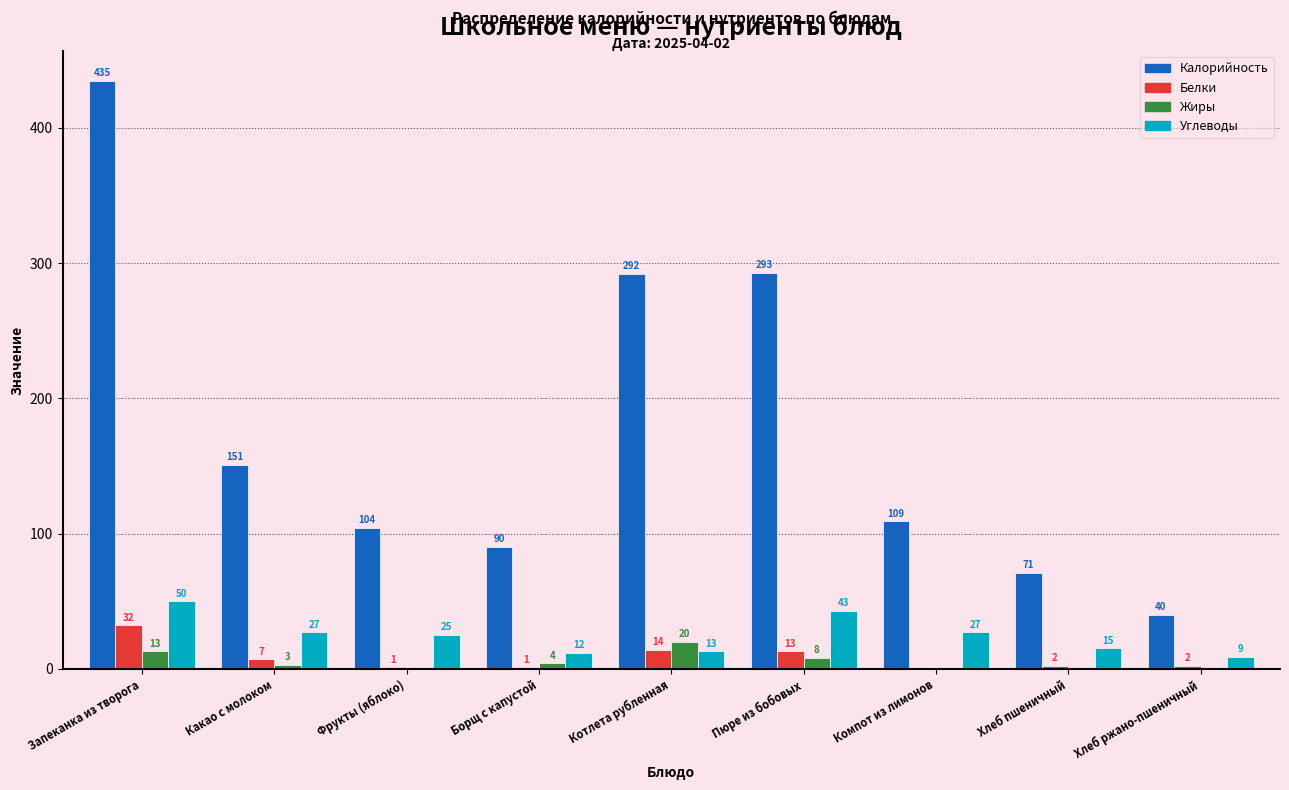

Reading left to right, what are all the values shown in this chart?

Калорийность: Запеканка из творога=435	Какао с молоком=151	Фрукты (яблоко)=104	Борщ с капустой=90	Котлета рубленная=292	Пюре из бобовых=293	Компот из лимонов=109	Хлеб пшеничный=71	Хлеб ржано-пшеничный=40
Белки: Запеканка из творога=32	Какао с молоком=7	Фрукты (яблоко)=1	Борщ с капустой=1	Котлета рубленная=14	Пюре из бобовых=13	Компот из лимонов=0	Хлеб пшеничный=2	Хлеб ржано-пшеничный=2
Жиры: Запеканка из творога=13	Какао с молоком=3	Фрукты (яблоко)=0	Борщ с капустой=4	Котлета рубленная=20	Пюре из бобовых=8	Компот из лимонов=0	Хлеб пшеничный=0	Хлеб ржано-пшеничный=0
Углеводы: Запеканка из творога=50	Какао с молоком=27	Фрукты (яблоко)=25	Борщ с капустой=12	Котлета рубленная=13	Пюре из бобовых=43	Компот из лимонов=27	Хлеб пшеничный=15	Хлеб ржано-пшеничный=9